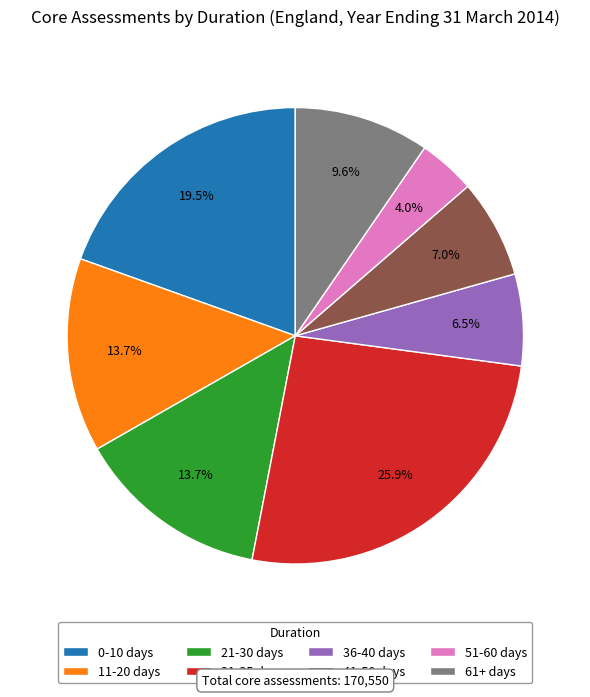

What percentage is the 31-35 days slice, to the nearest percent?

26%